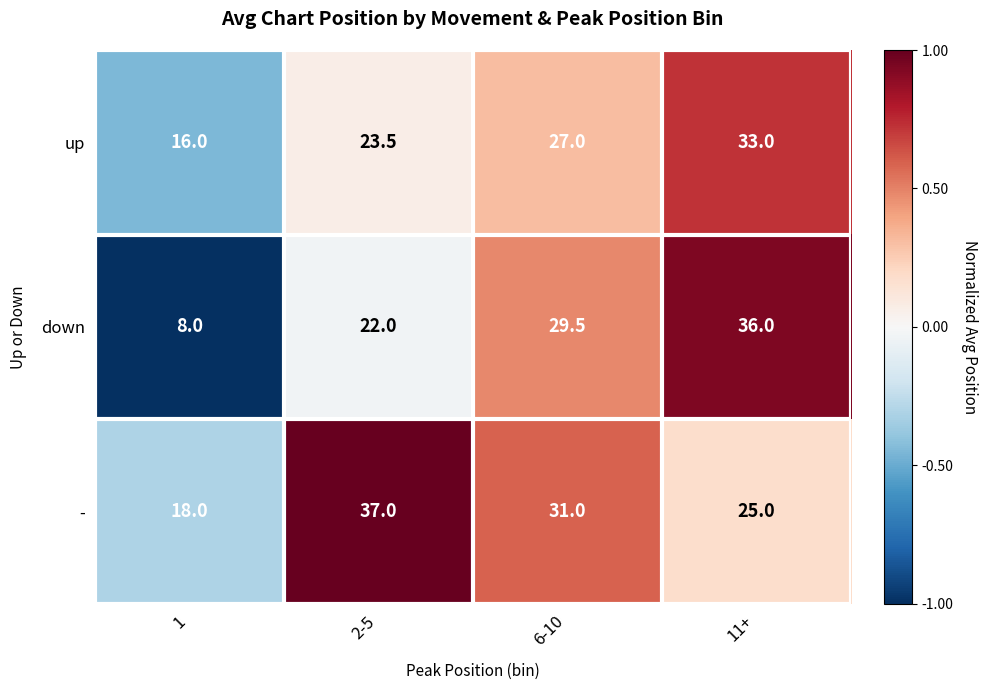

Which series has the widest spread of values?

down